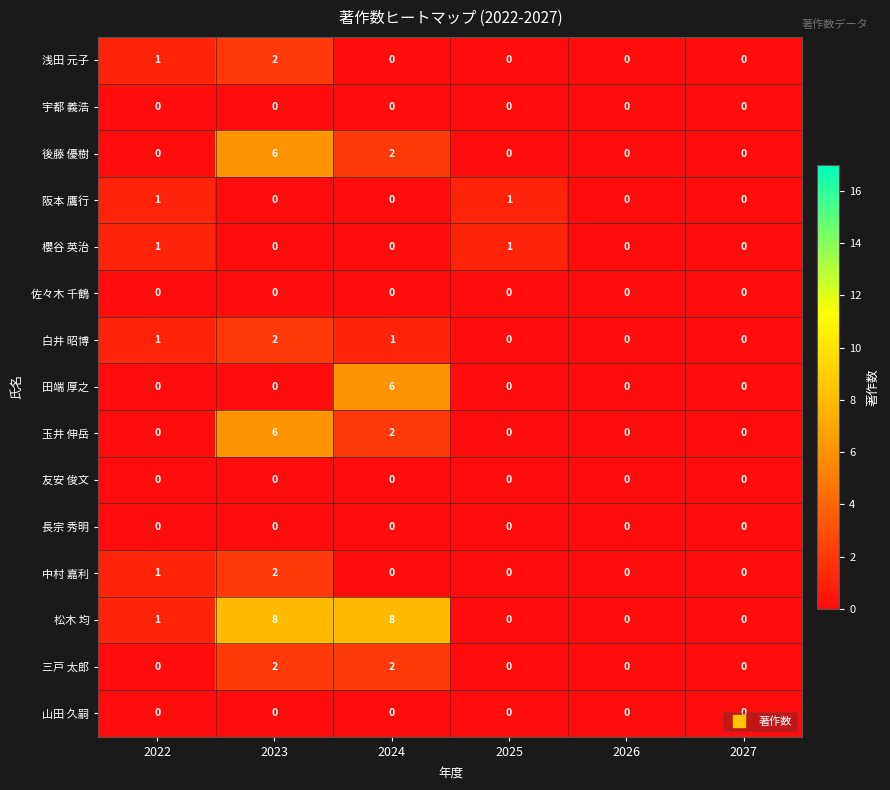

The value of 宇都 義浩 at 2024 is 0. True or false?

True